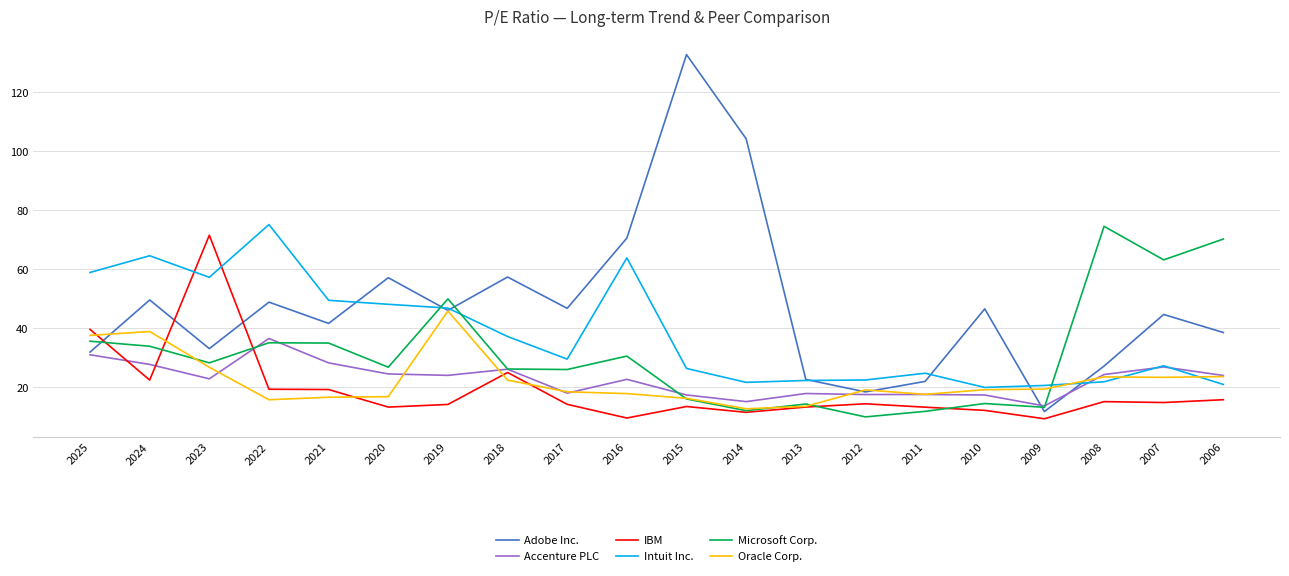

At how many categories does at least one series exceed 129?

1